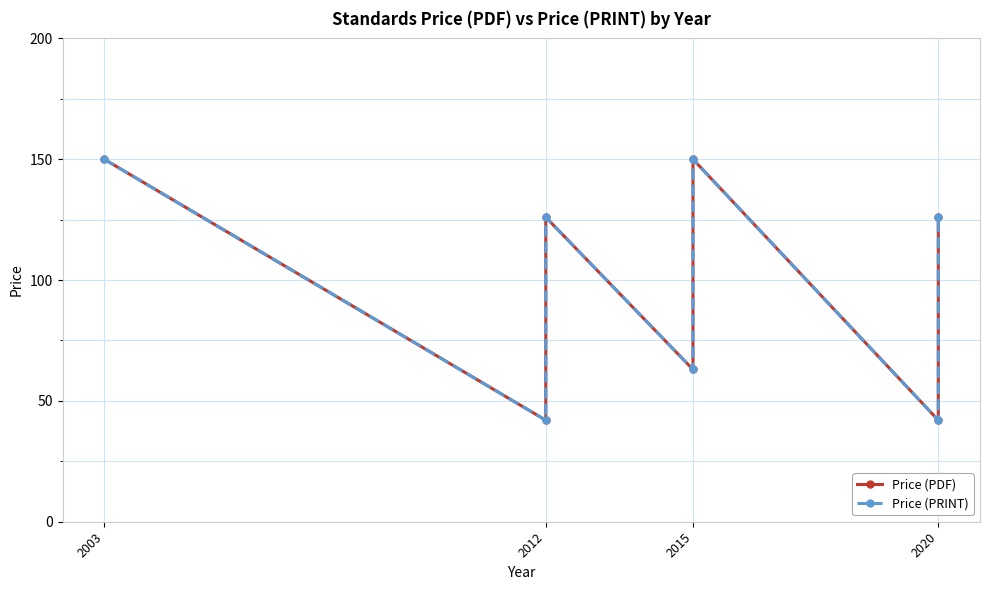

Does the chart have visible grid lines?

Yes